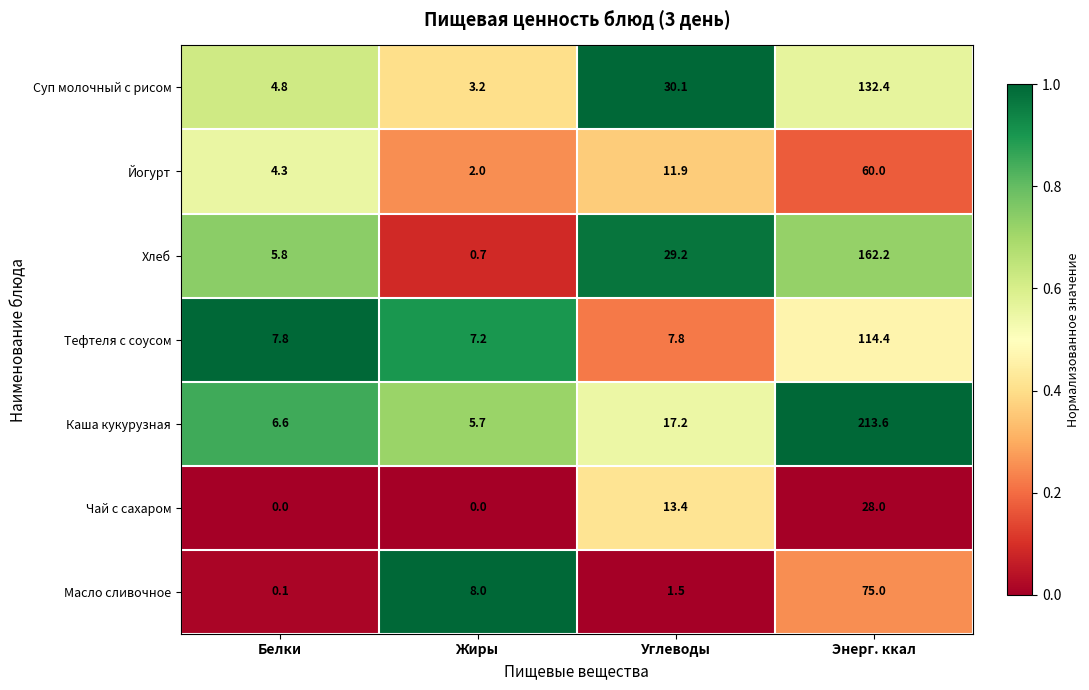

What is the approximate value of Йогурт at Жиры?

2.0